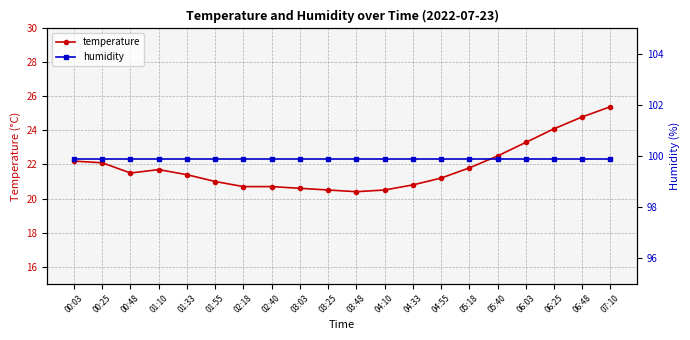

True or false: temperature and humidity intersect in this chart.

False